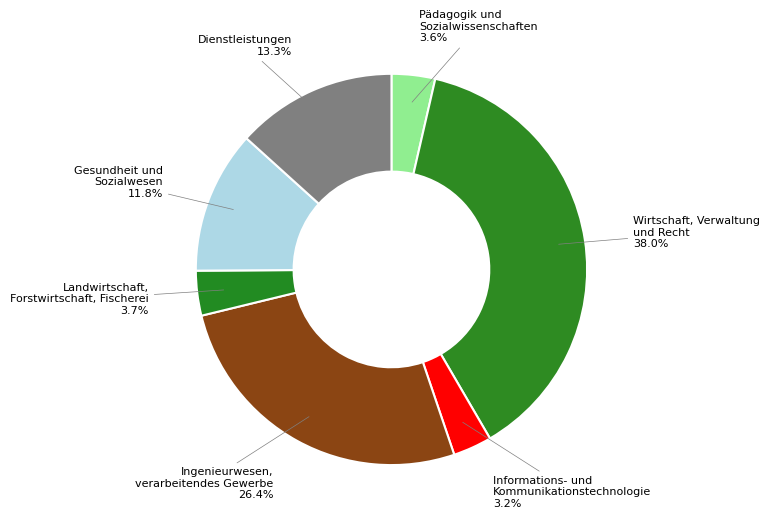

Count the number of slices in the pie.

7